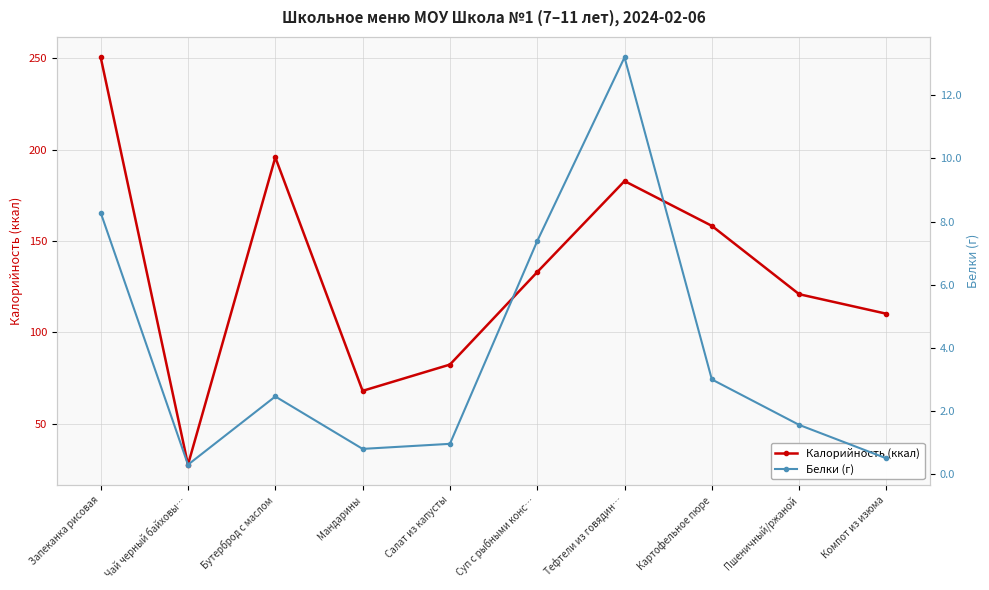

At which label does Белки (г) reach its minimum?

Чай черный байховы…